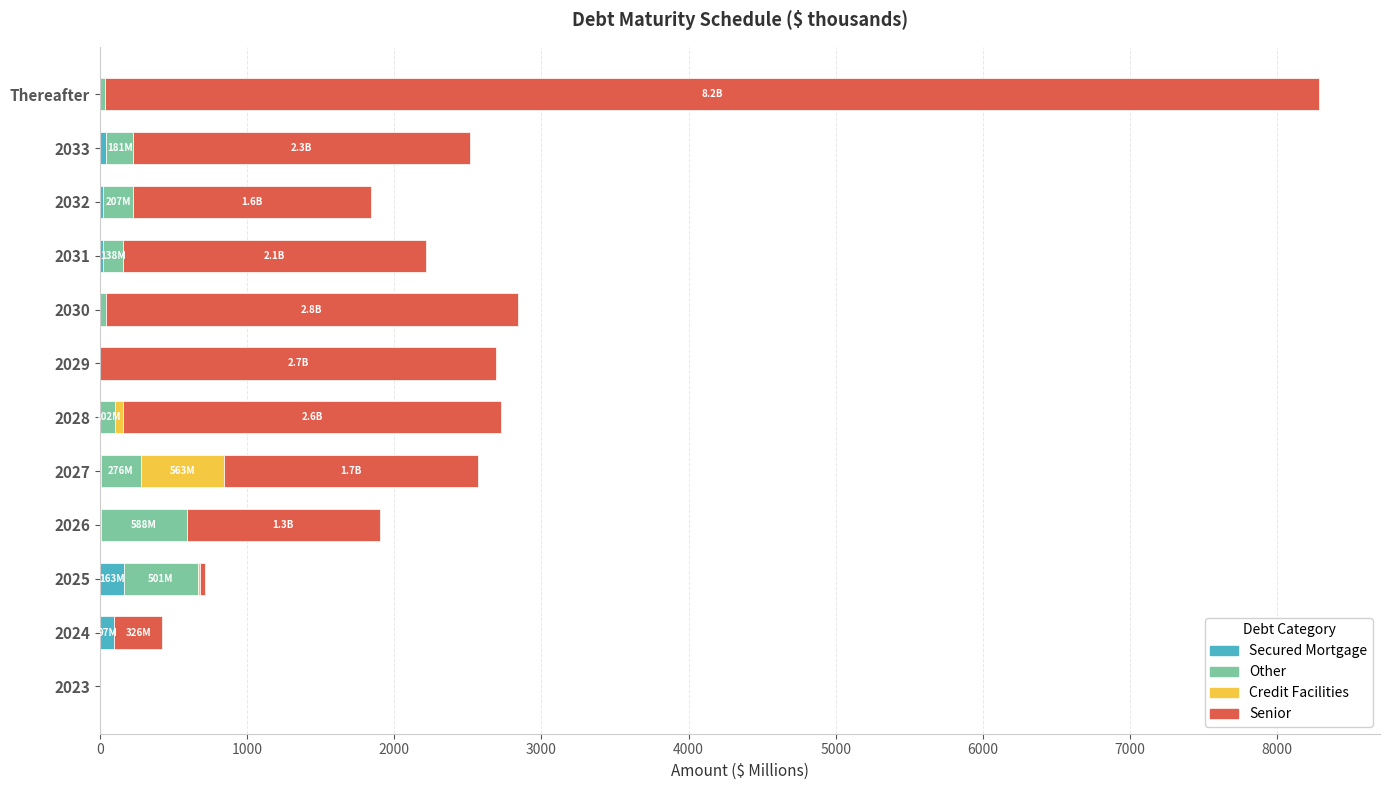

At which category is the sum across all series the highest?

Thereafter